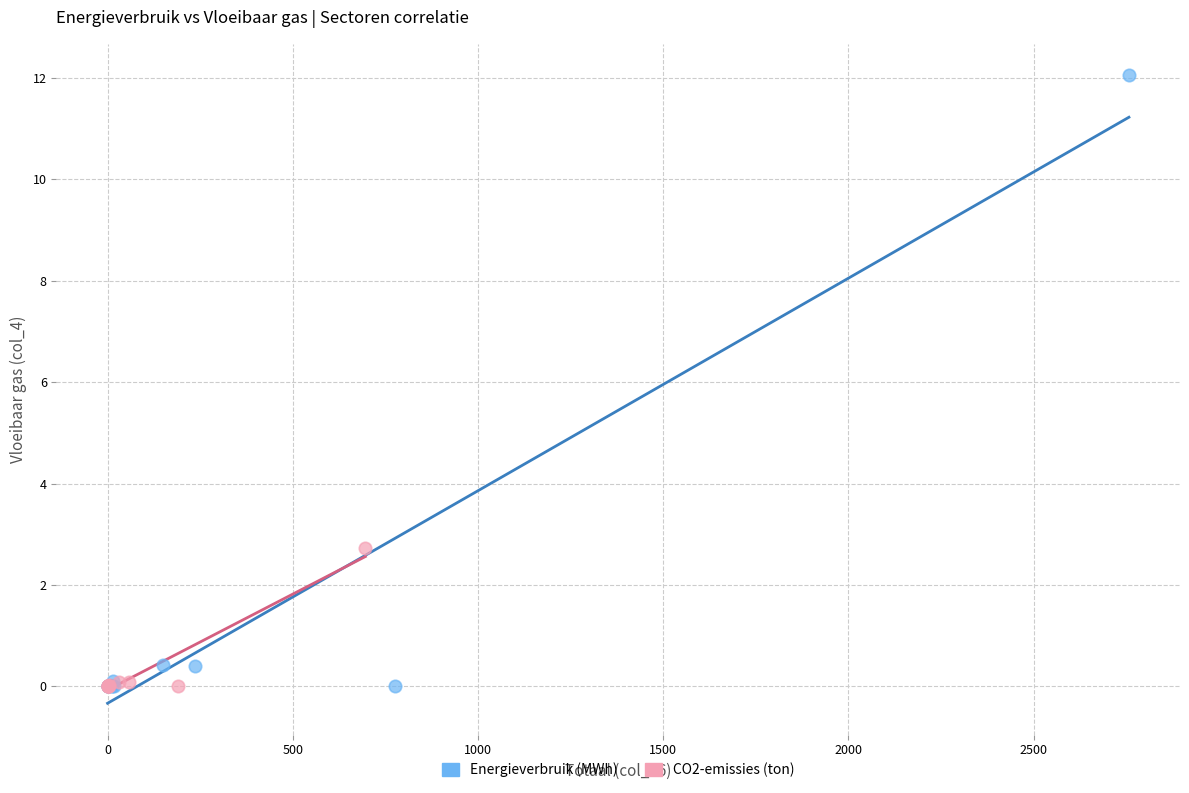

Which series reaches the maximum Y coordinate?

Energieverbruik (MWh)